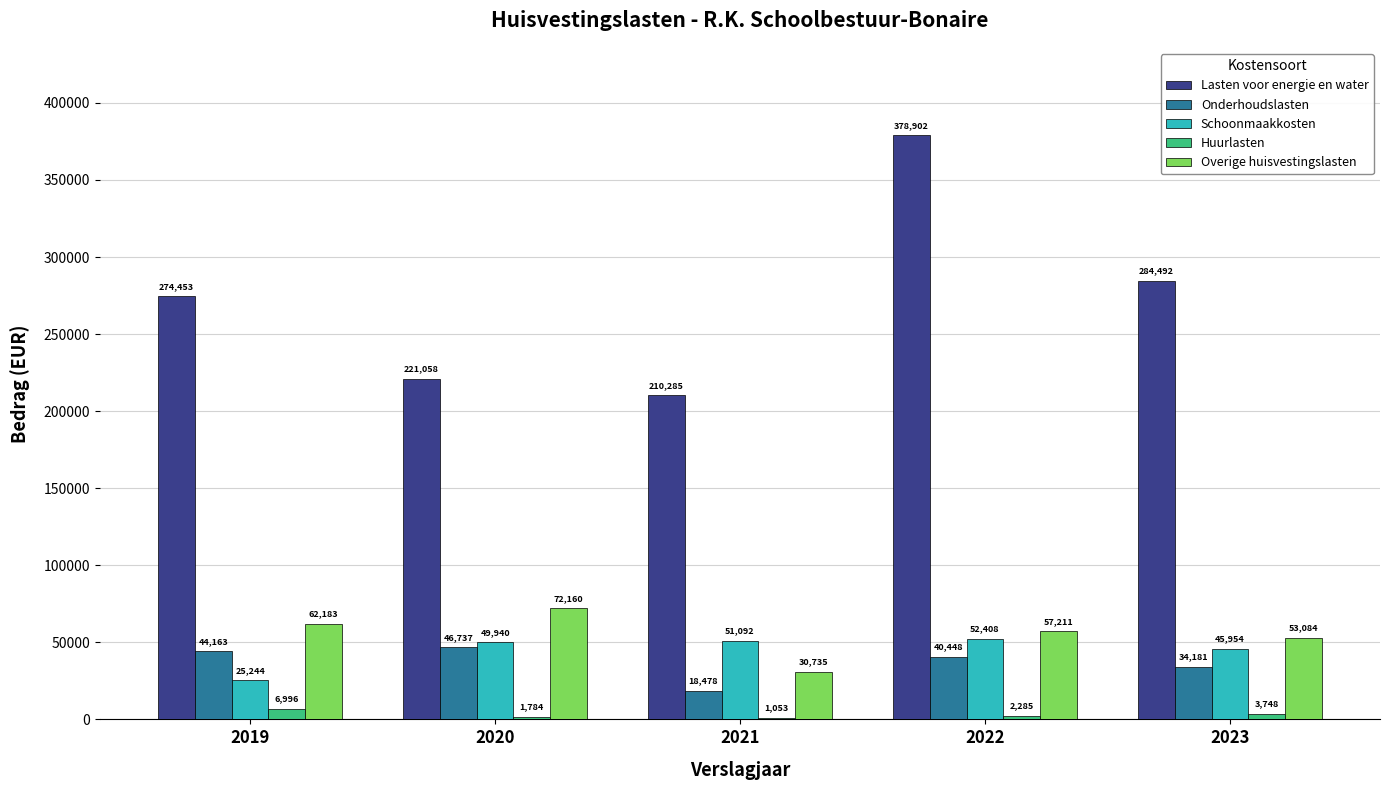

Count the number of categories in the chart.

5